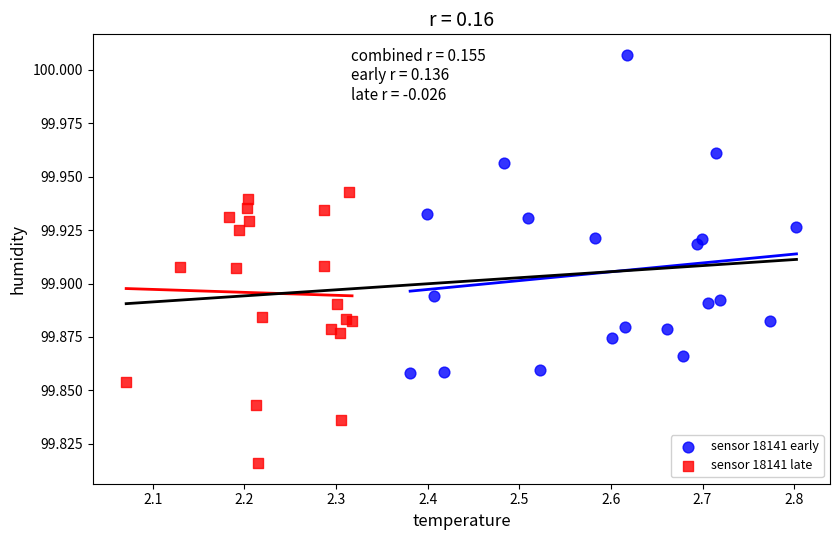

Which series reaches the minimum Y coordinate?

sensor 18141 late